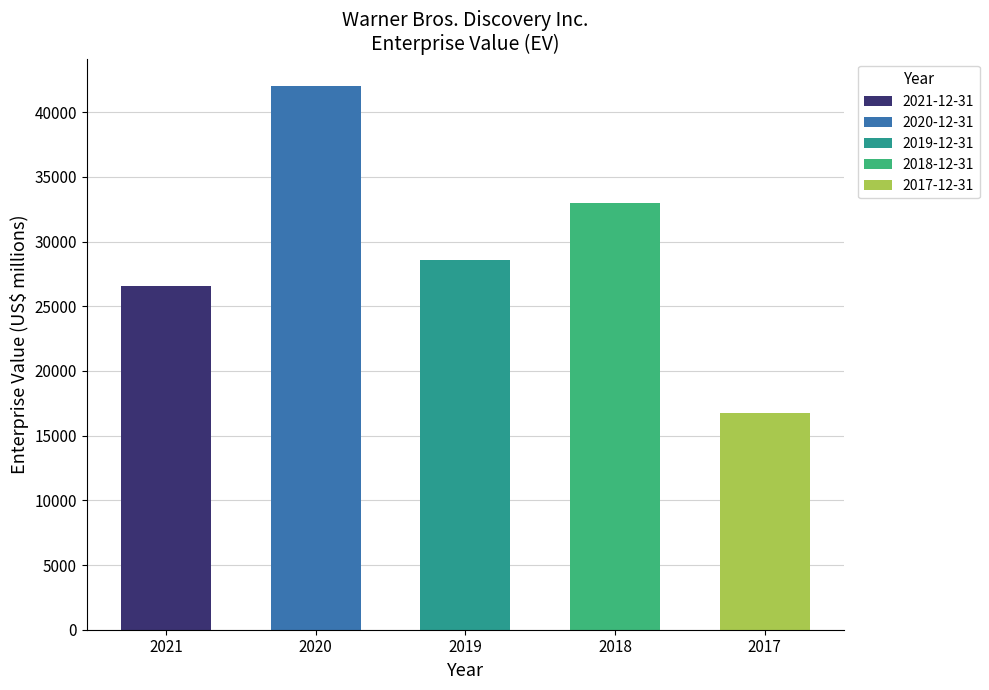

Is it true that 2021-12-31 equals 26581 at Enterprise value (EV)?

True